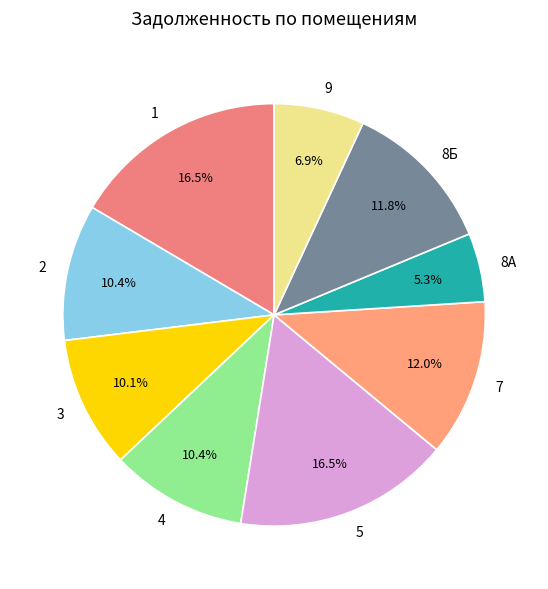

Is there any slice that represents more than half of the pie?

No